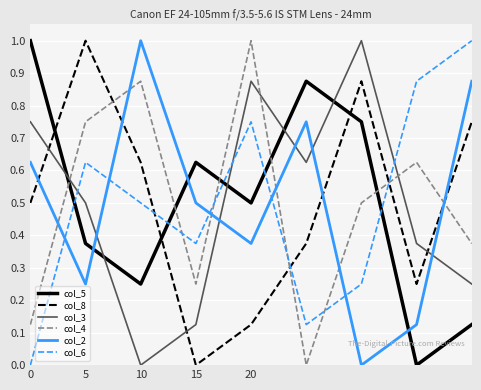

What is the maximum value shown in the chart?

1.0